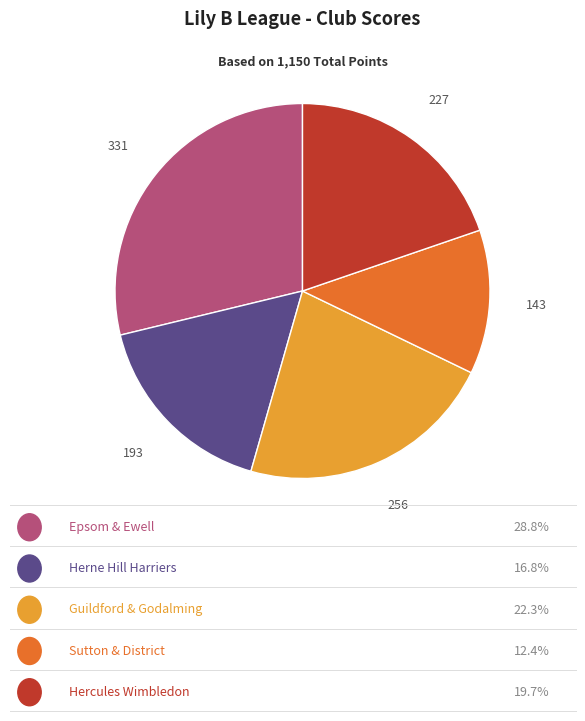

Does any single category account for the majority?

No